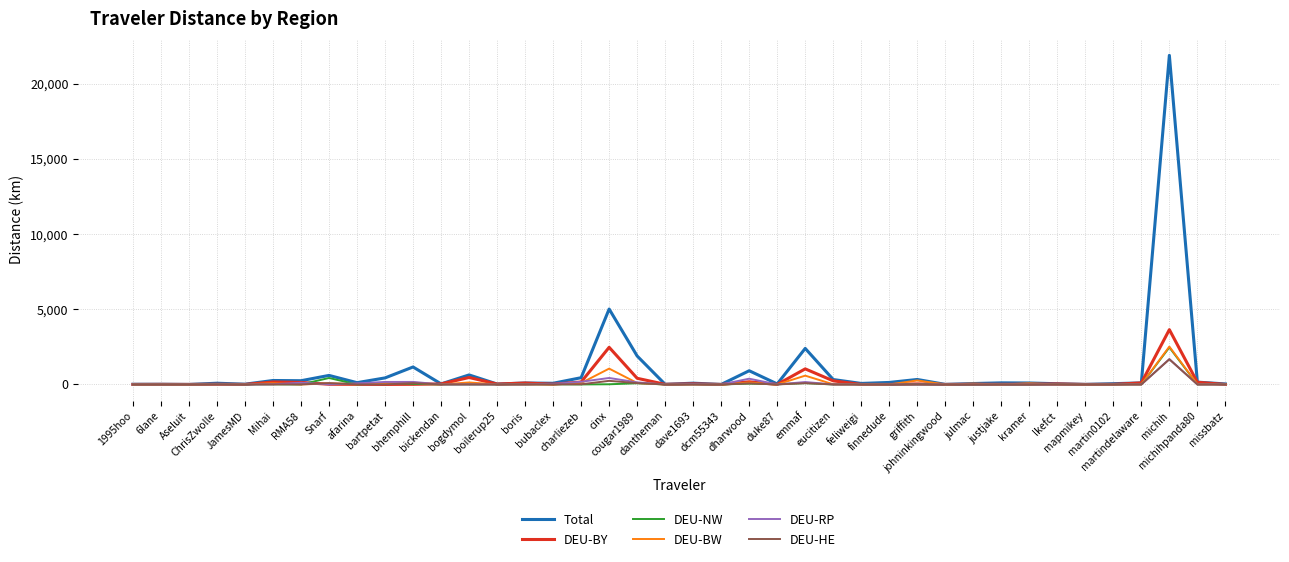

True or false: DEU-RP has a value of 0.0 at 6lane.

True